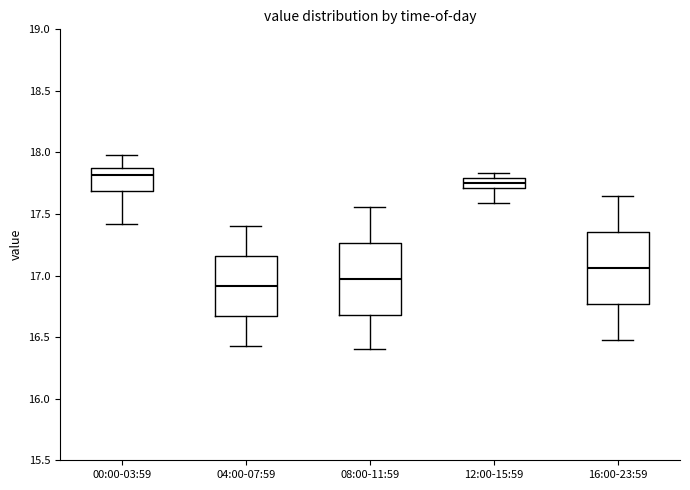

Which box has the lowest median line?

04:00-07:59